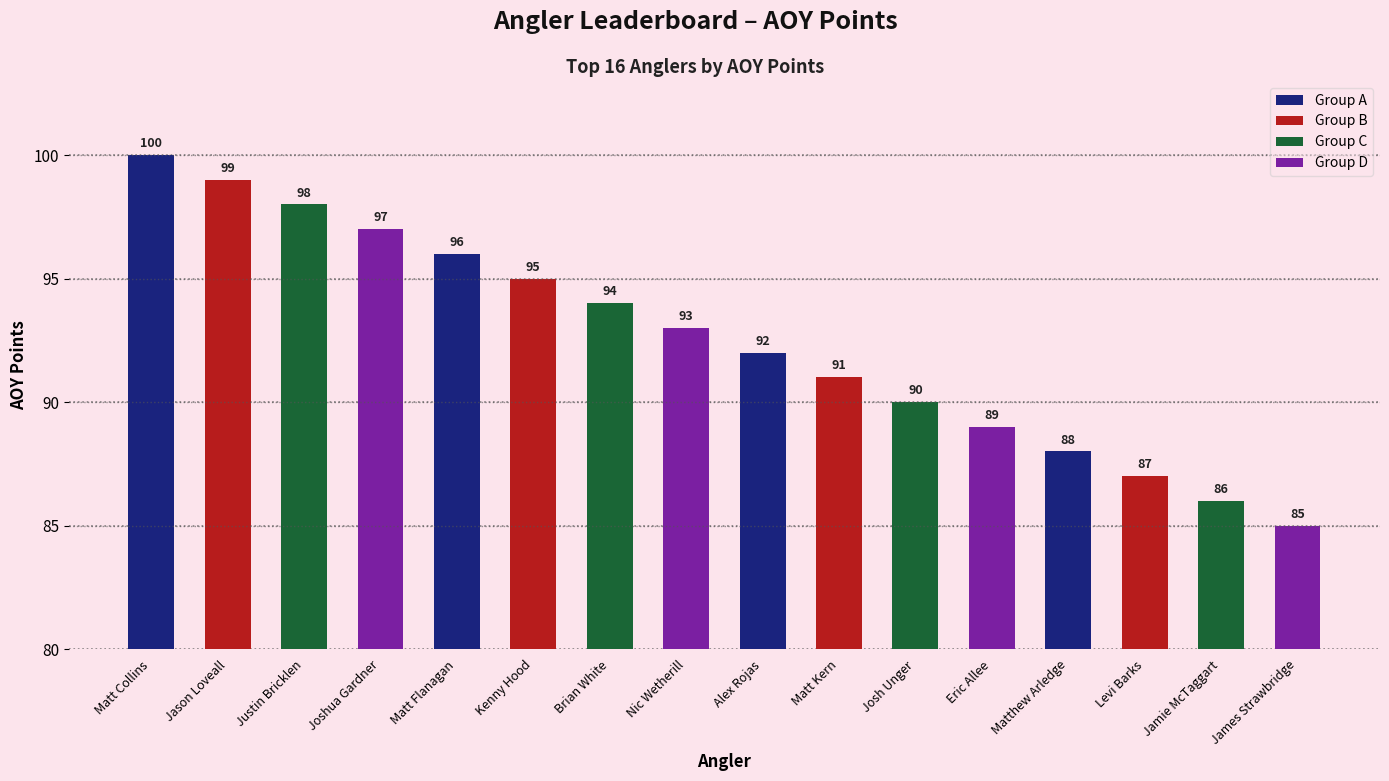

What is the sum of the values at Levi Barks and Jamie McTaggart?

173